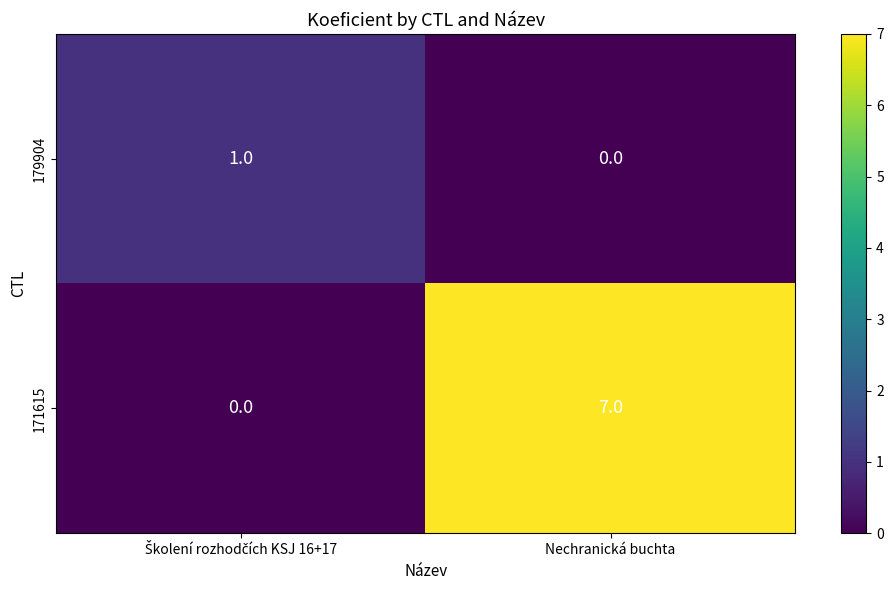

What is the difference between the maximum and minimum values in the 171615 series?

7